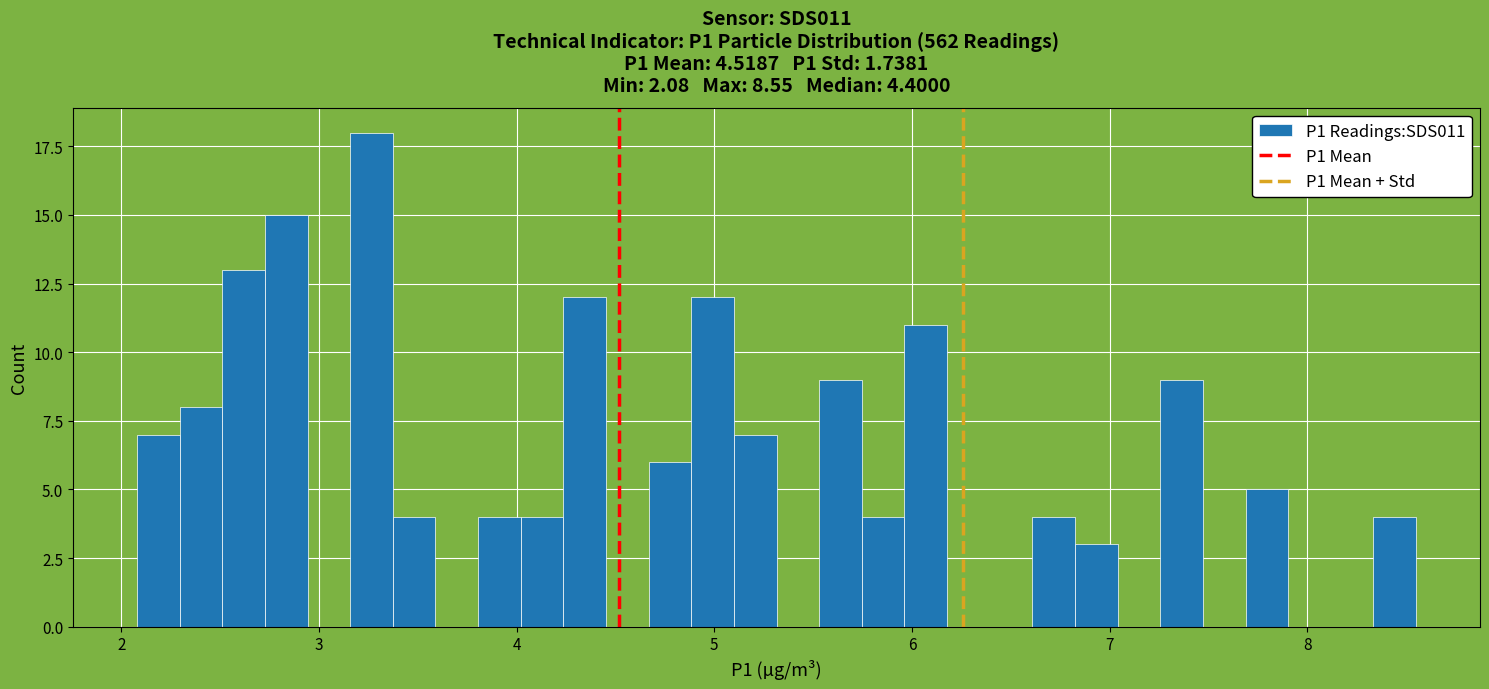

Read against the x-axis, roughly where is the centre of the tallest bar?

3.3